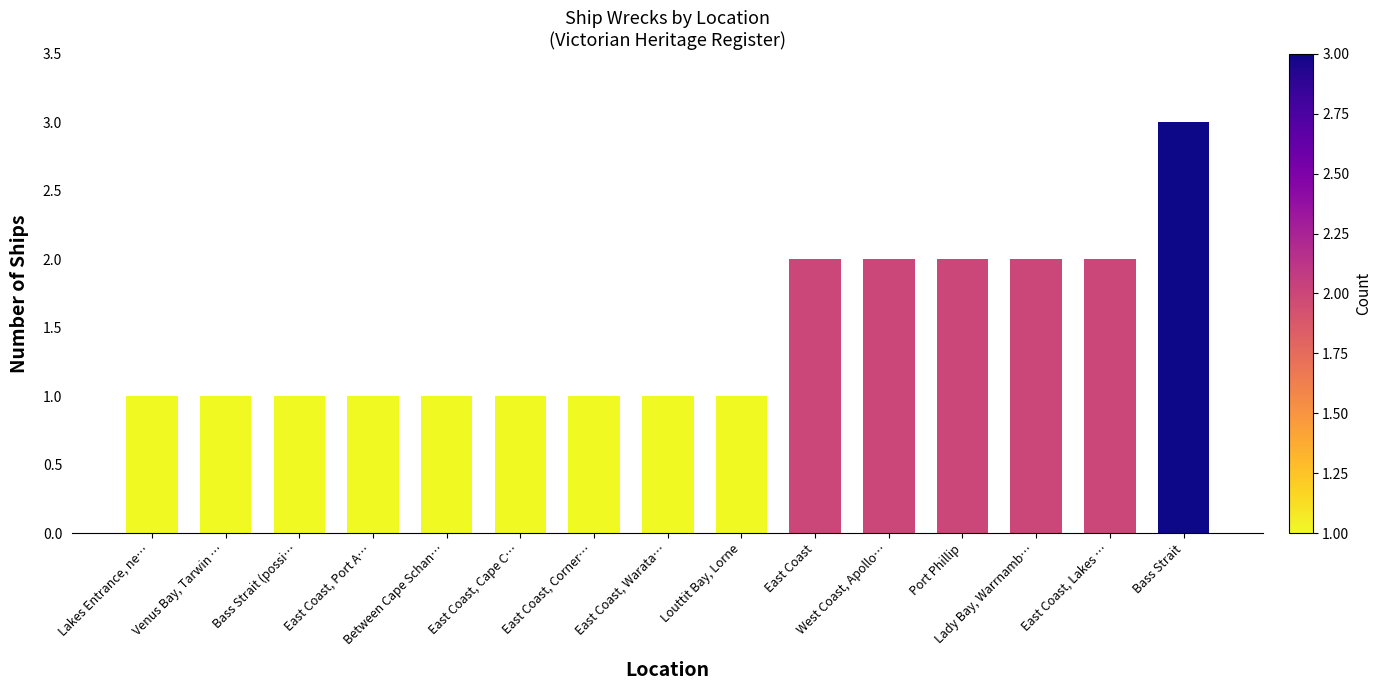

Reading left to right, what are all the values shown in this chart?

1	1	1	1	1	1	1	1	1	2	2	2	2	2	3